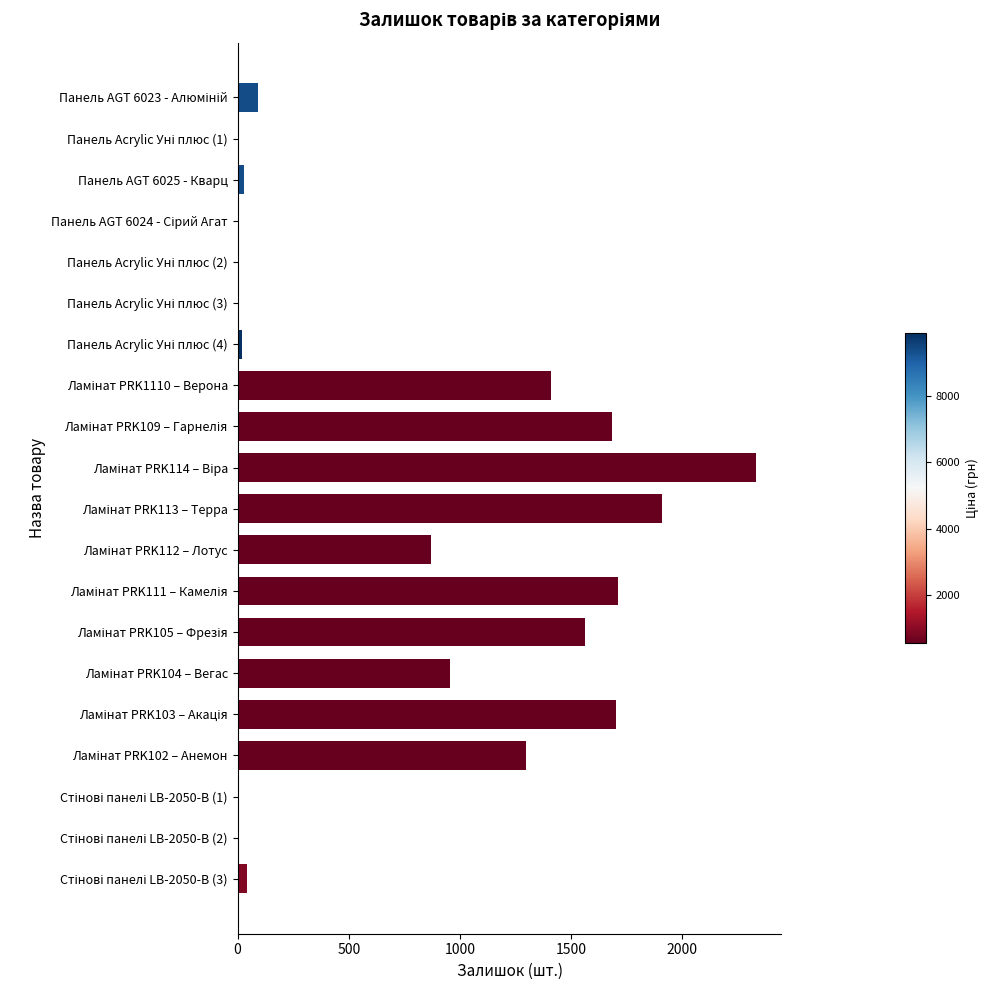

What is the greatest value displayed?

2329